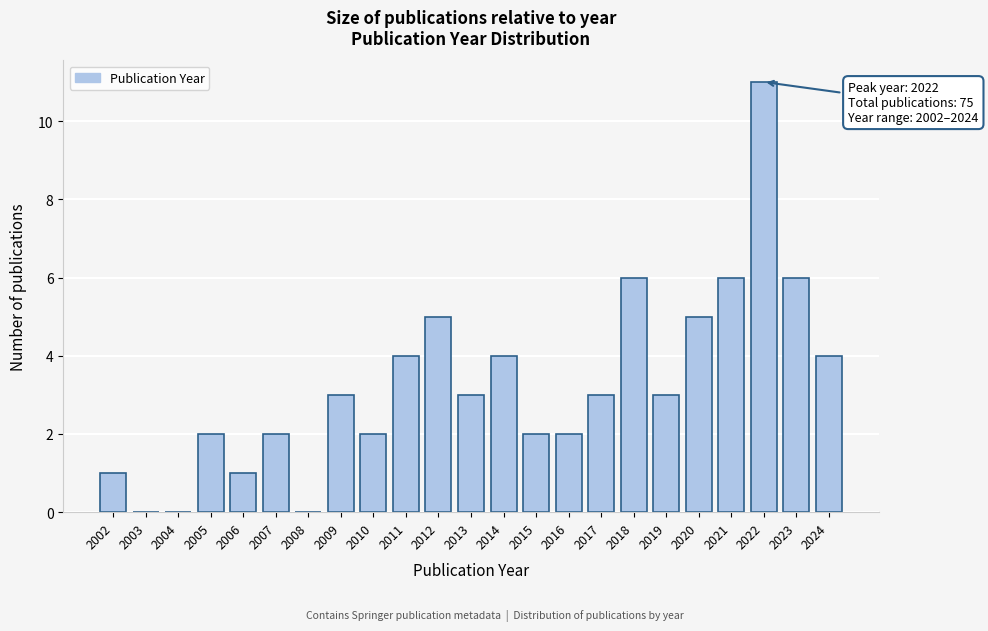

Reading left to right, transcribe all the data shown in this chart.

2002=1	2003=0	2004=0	2005=2	2006=1	2007=2	2008=0	2009=3	2010=2	2011=4	2012=5	2013=3	2014=4	2015=2	2016=2	2017=3	2018=6	2019=3	2020=5	2021=6	2022=11	2023=6	2024=4